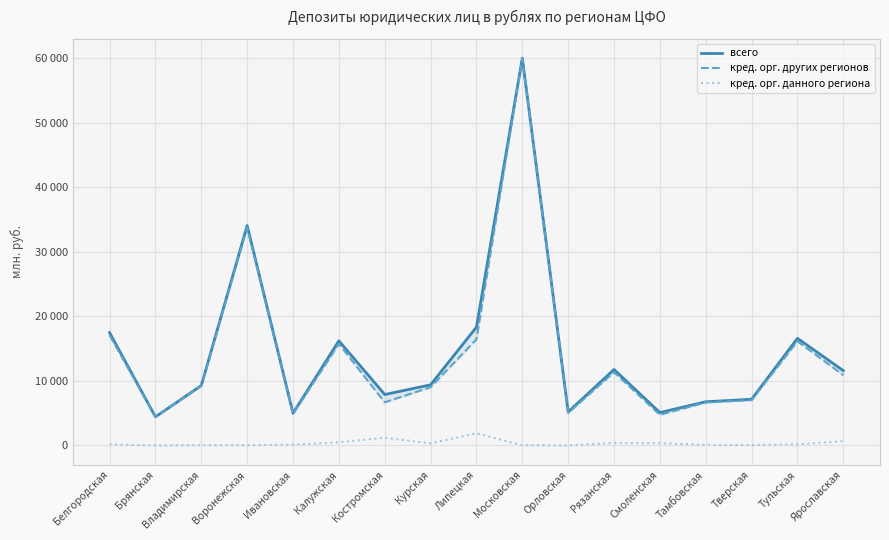

Which has a higher value, Тверская or Орловская?

Тверская